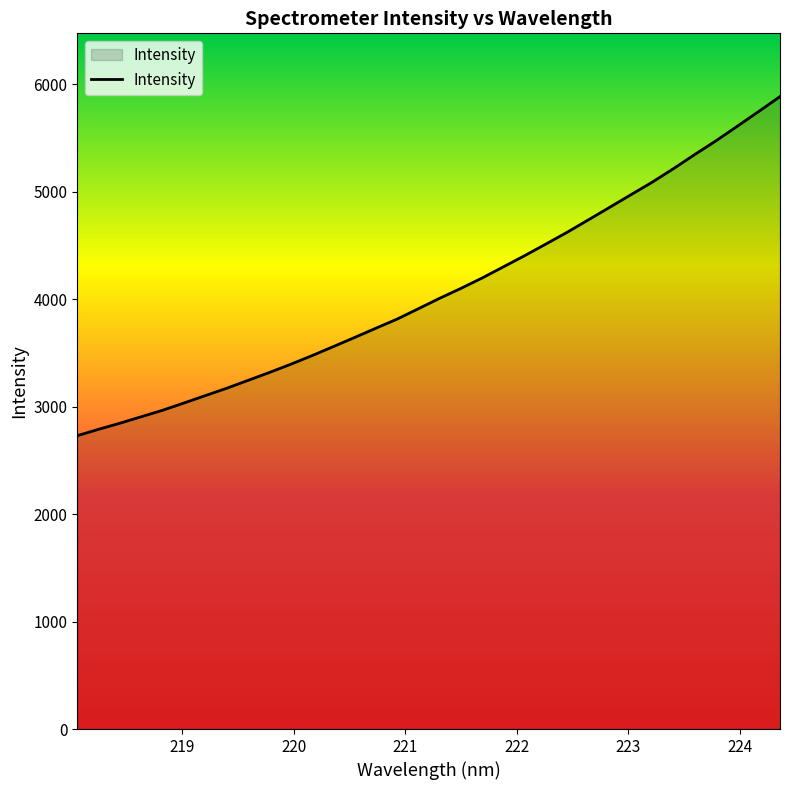

What is the greatest value displayed?

5884.9